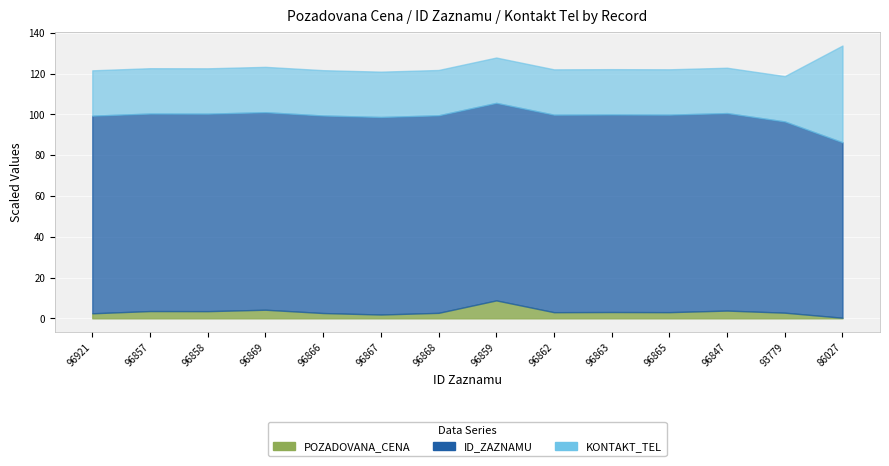

Rank the categories by value from highest to lowest.

96859, 96869, 96847, 96857, 96858, 96863, 96865, 96862, 93779, 96868, 96866, 96921, 96867, 86027